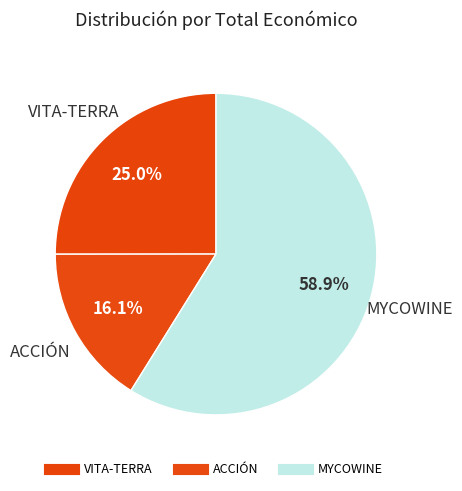

Is the sum of VITA-TERRA and ACCIÓN greater than half?

No